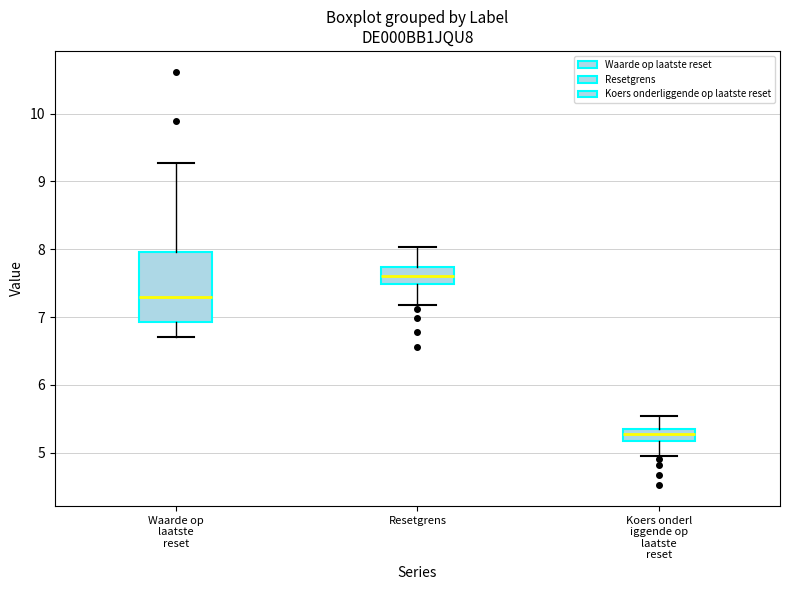

Where is the lower edge of the box for Koers onderl iggende op laatste reset on the y-axis? The values are not printed on the chart, so give them approximately, as read against the axis.

5.2